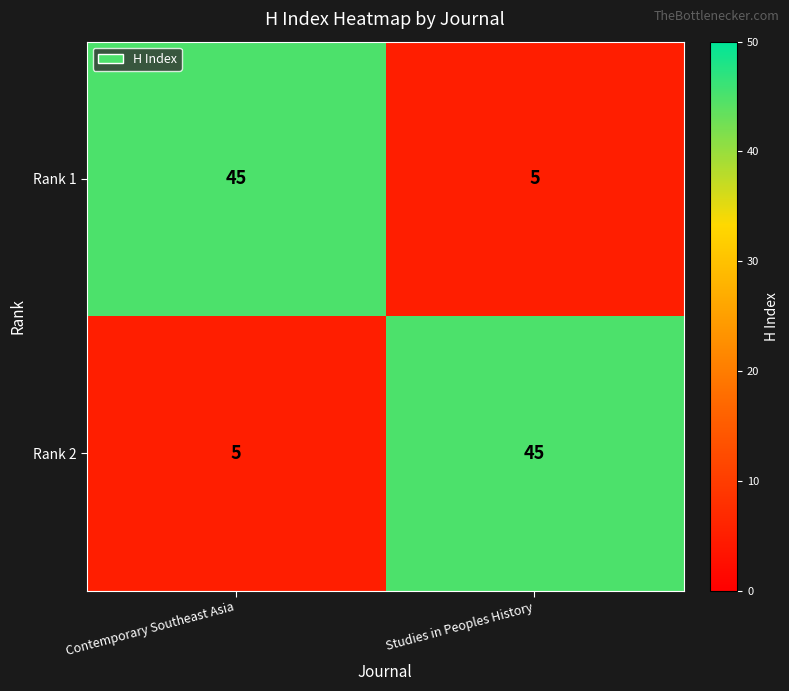

What is the sum of all Rank 1 values?

50